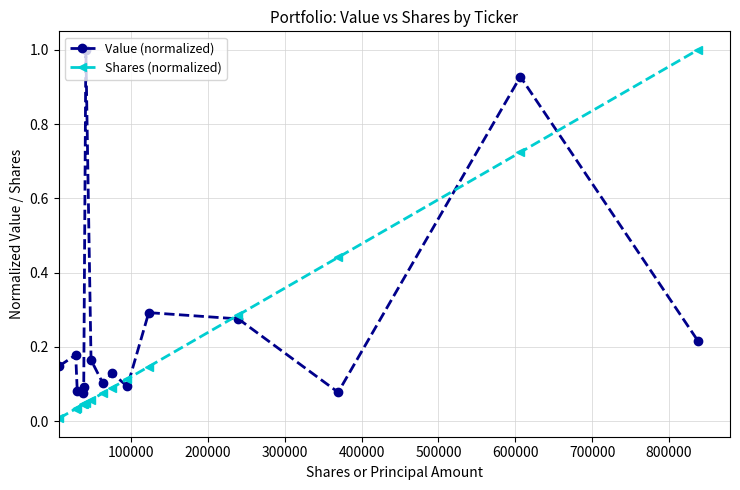

True or false: Value (normalized) has more than 0 points higher than both neighbors.

True